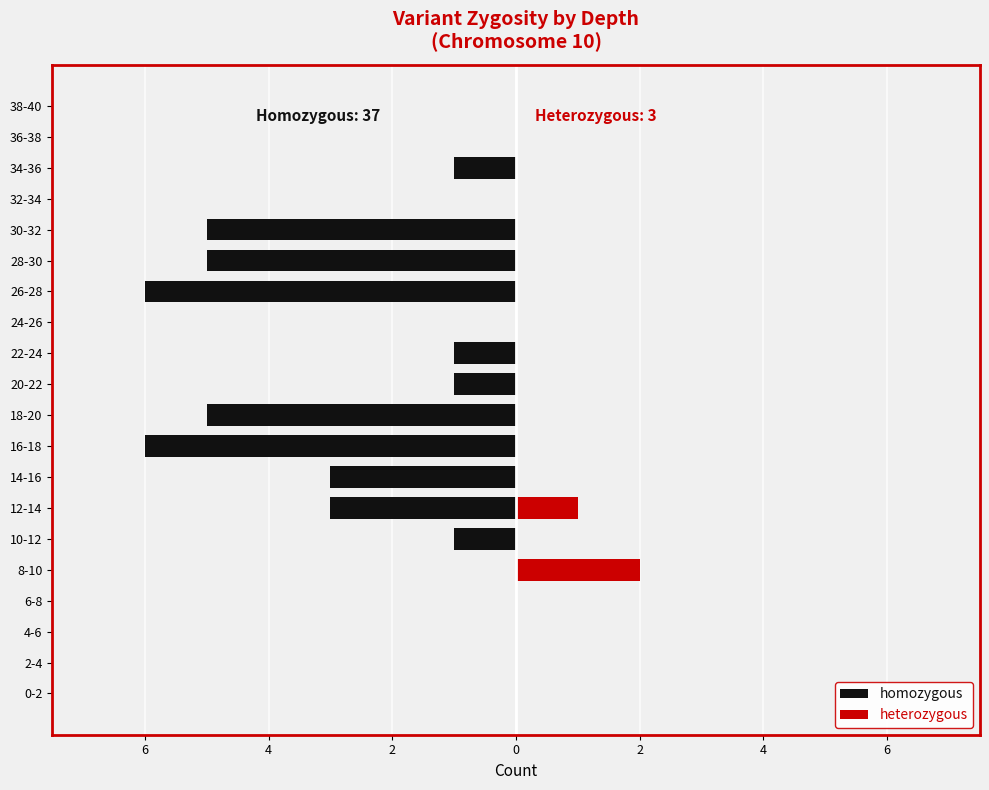

At 30-32, list the series in order from smallest to largest.

homozygous, heterozygous